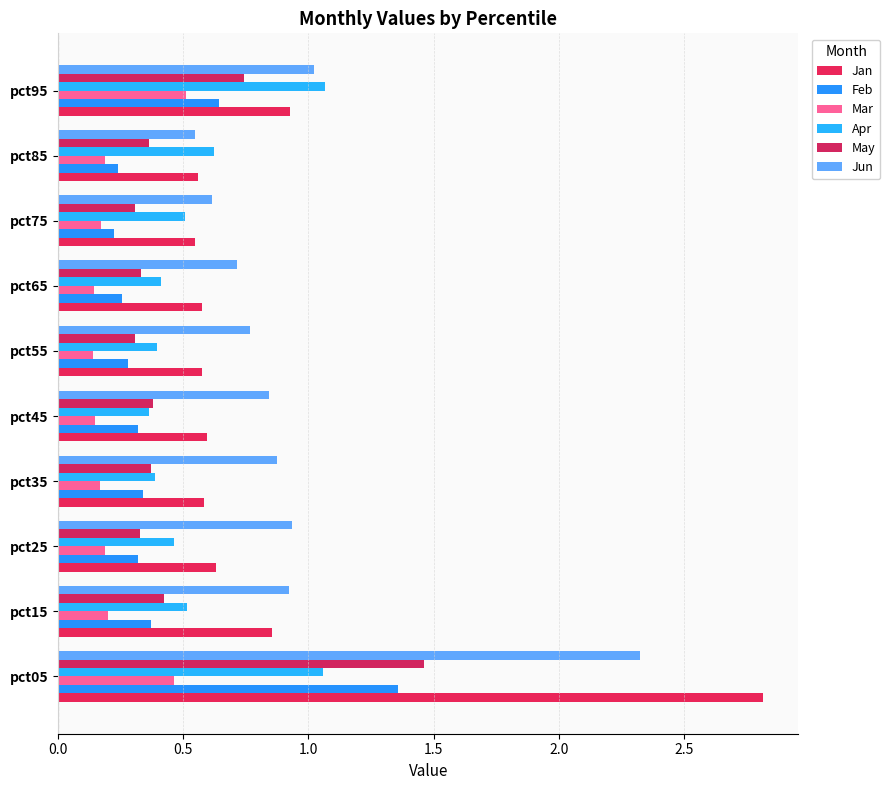

How many distinct data groups are displayed?

6